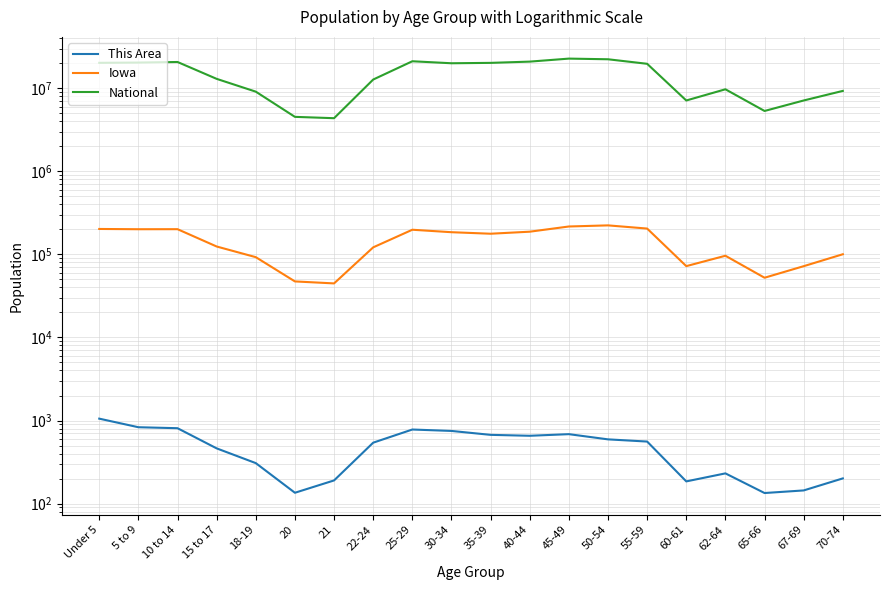

Where does the This Area series first go above 558?

Under 5